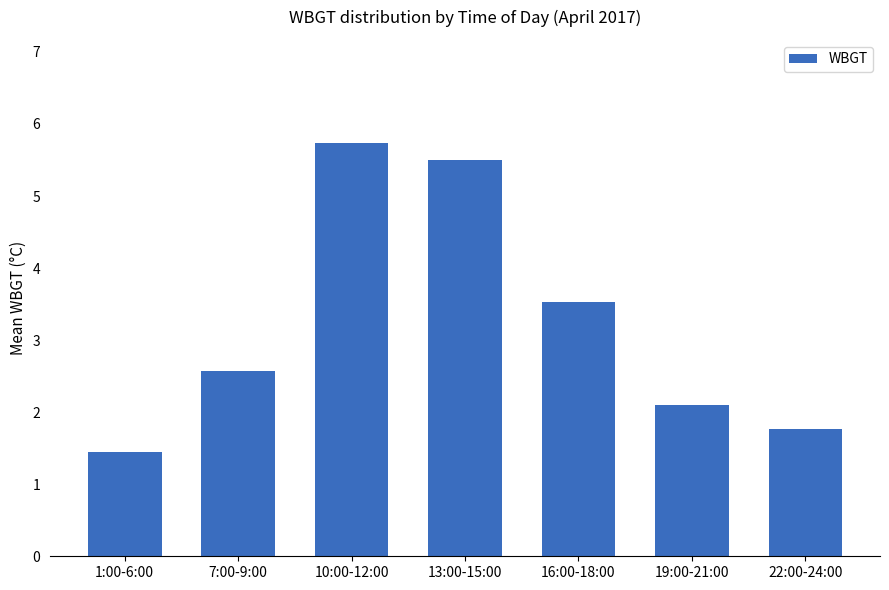

How many data points are less than 2?

2